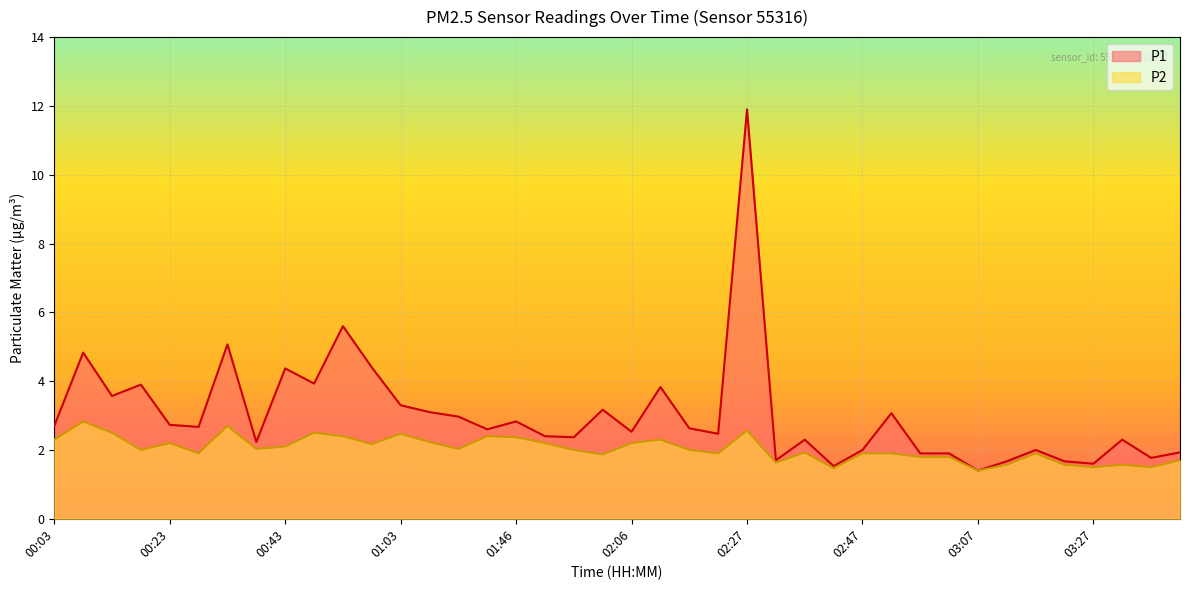

What is the spread (max minus min) of values at 00:03?

0.4